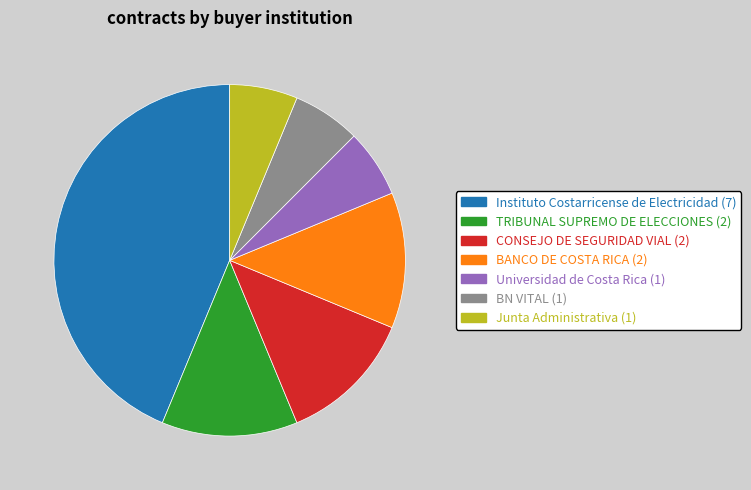

How many segments does this pie chart have?

7